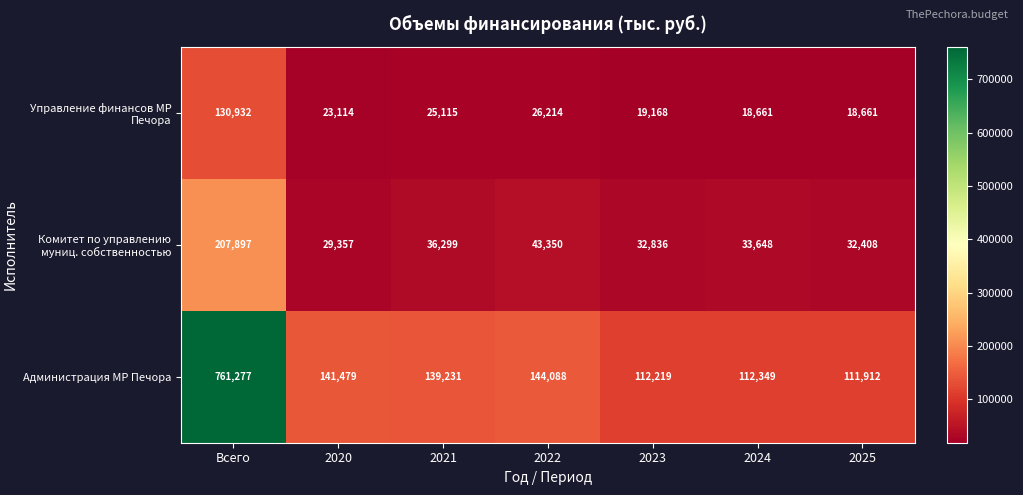

What is the average value of the Администрация МР Печора series?

217508